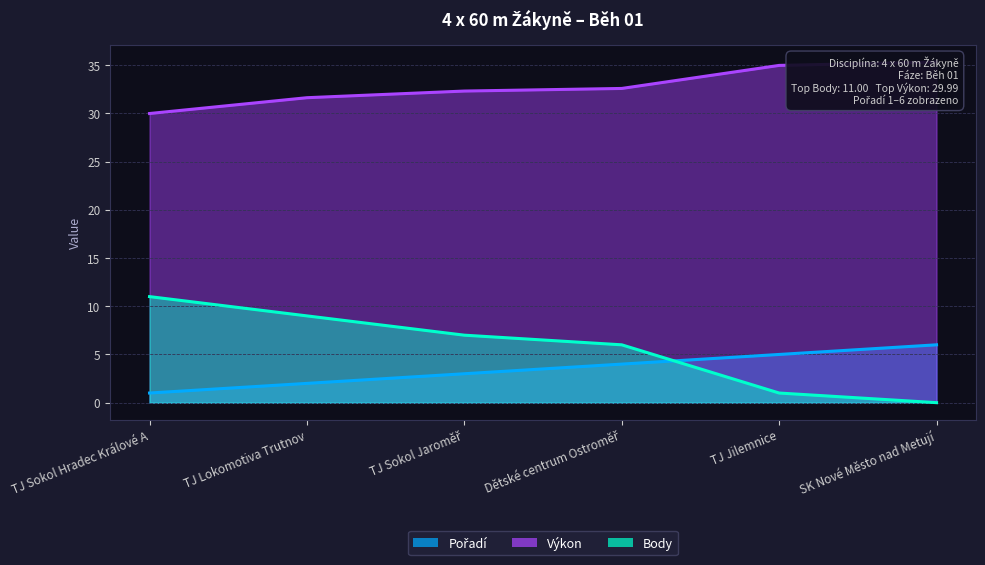

At which category is the sum across all series the highest?

TJ Lokomotiva Trutnov